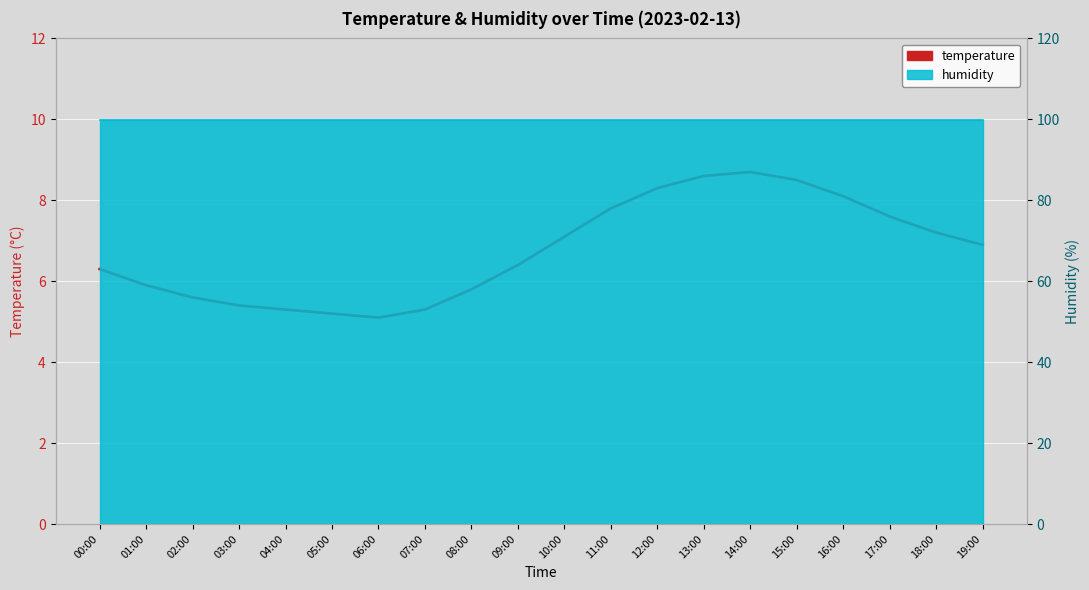

Rank the categories by value from lowest to highest.

06:00, 05:00, 04:00, 07:00, 03:00, 02:00, 08:00, 01:00, 00:00, 09:00, 19:00, 10:00, 18:00, 17:00, 11:00, 16:00, 12:00, 15:00, 13:00, 14:00